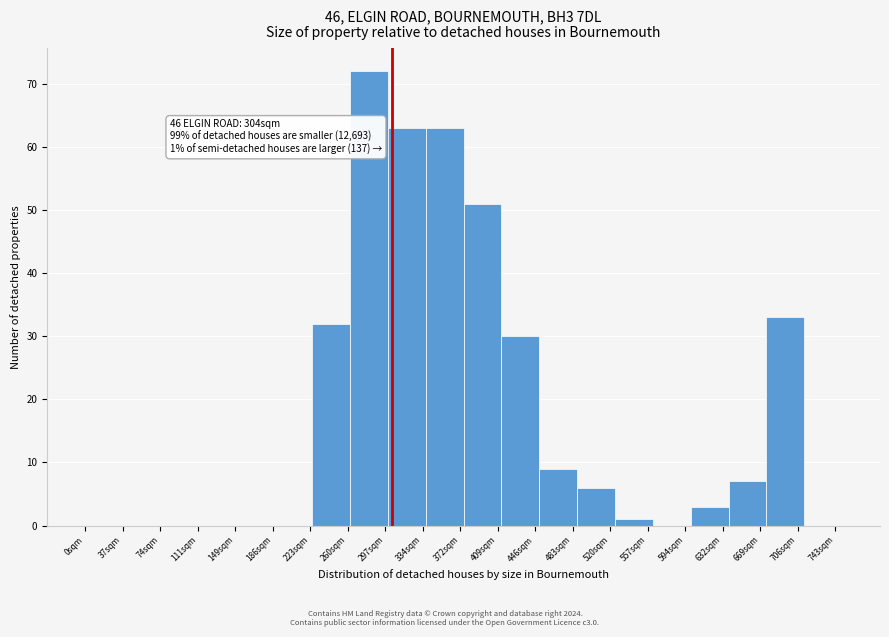

Reading left to right, what are all the values shown in this chart?

37sqm=0	74sqm=0	111sqm=0	149sqm=0	186sqm=0	223sqm=0	260sqm=32	297sqm=72	334sqm=63	372sqm=63	409sqm=51	446sqm=30	483sqm=9	520sqm=6	557sqm=1	594sqm=0	632sqm=3	669sqm=7	706sqm=33	743sqm=0